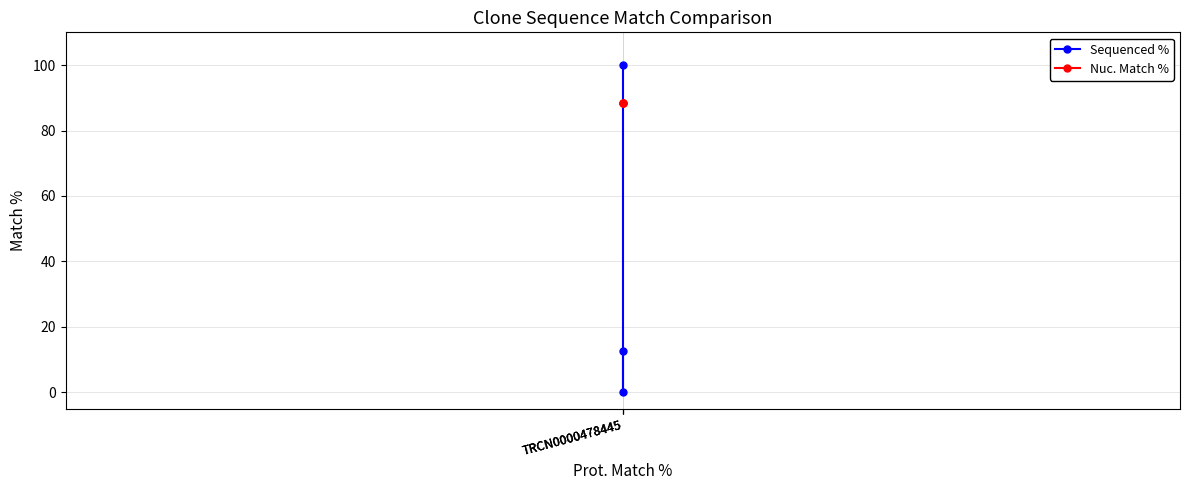

What are all the series names shown in the legend?

Sequenced %, Nuc. Match %